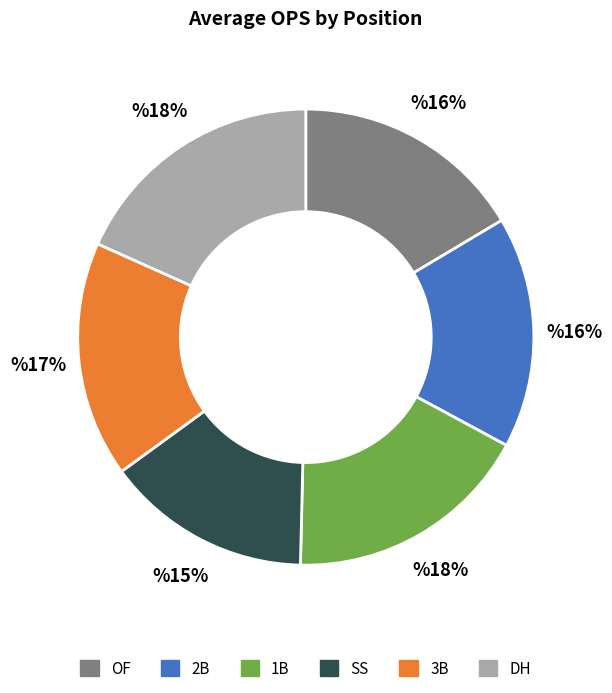

To the nearest percent, what is the combined percentage of SS and OF?

31%